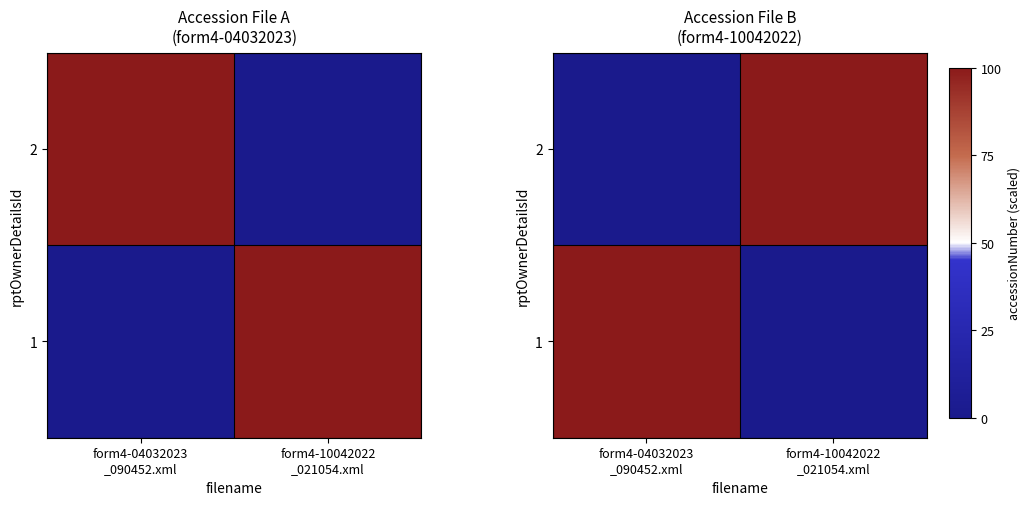

Is the value of 1 at form4-04032023 _090452.xml greater than the value of 2 at form4-04032023 _090452.xml?

Yes